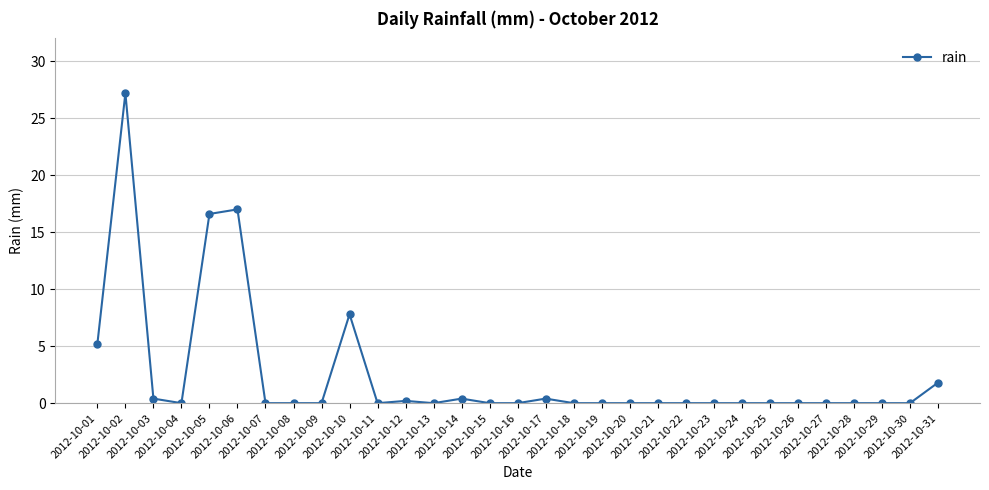

What is the value of the 1st point from the left?

5.2